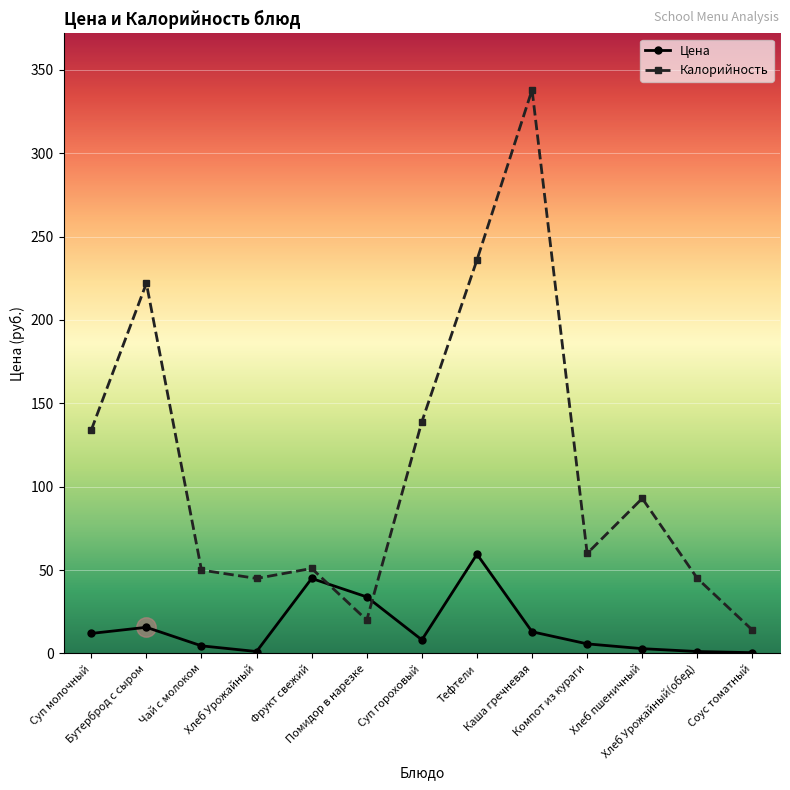

Which series has the largest total across all categories?

Калорийность